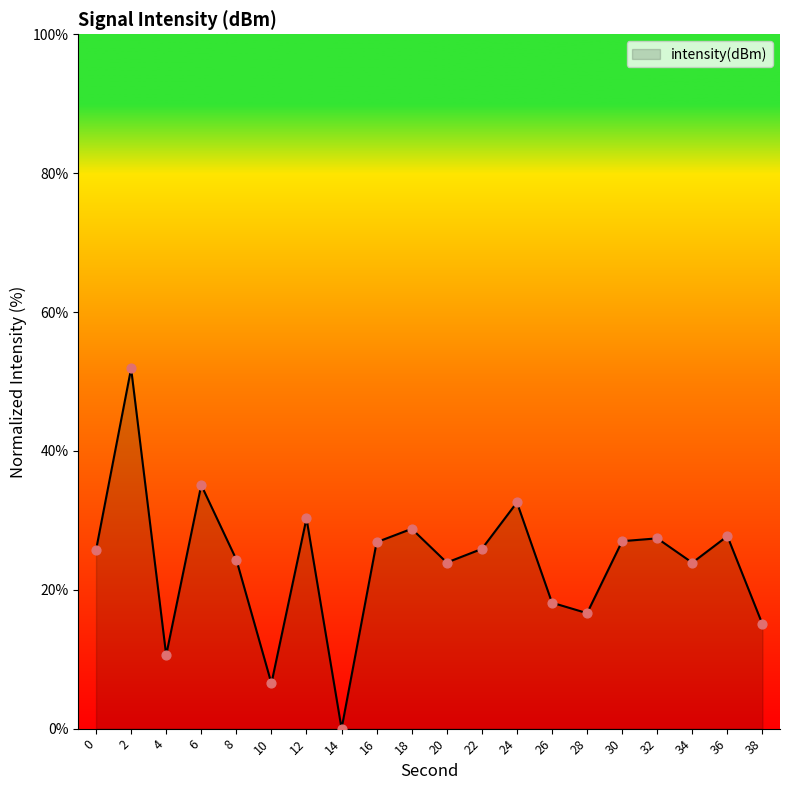

What is the ratio of the value at 26 to the value at 18?

0.6